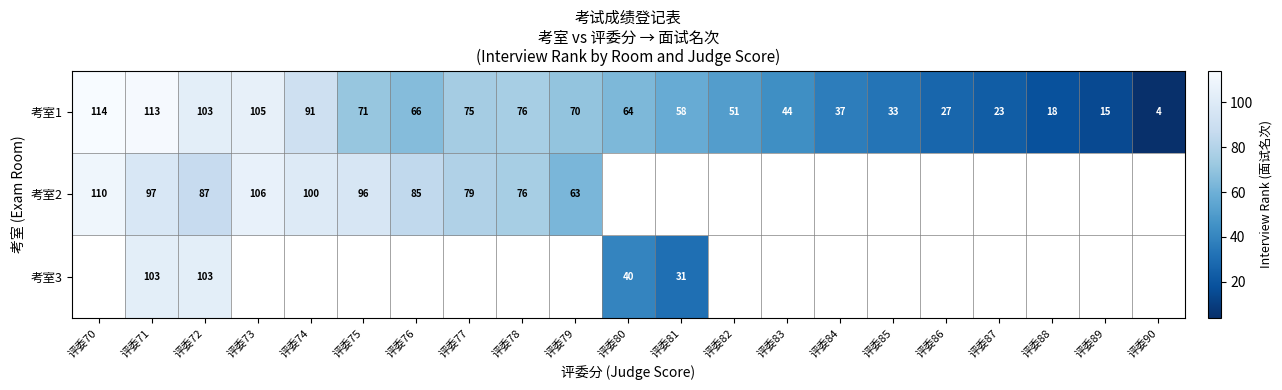

What is the highest value of the 考室1 series?

114